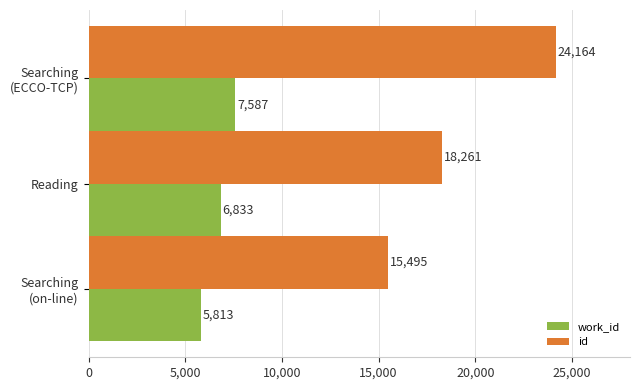

List the series in order of their overall mean, highest first.

id, work_id